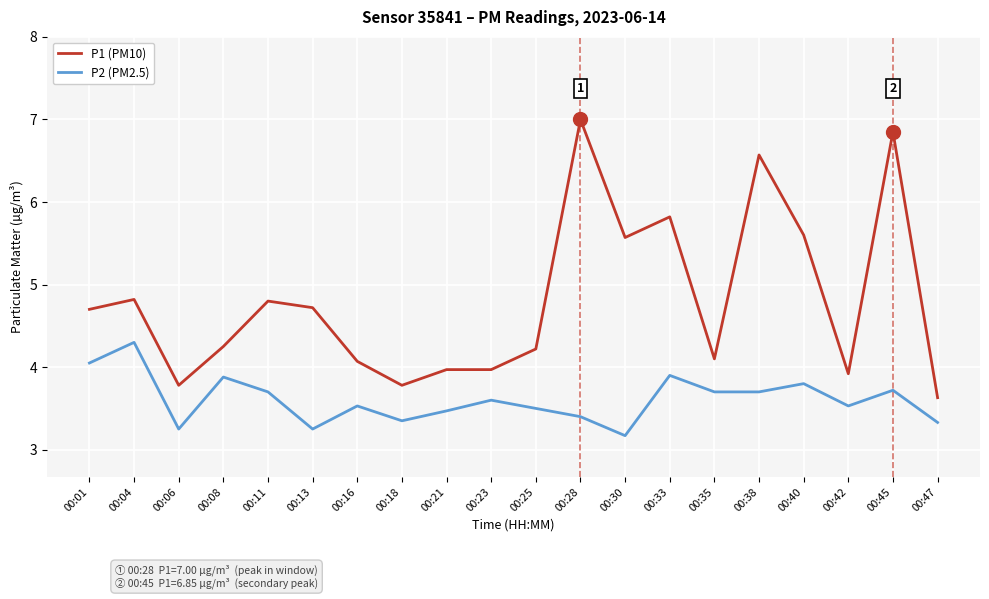

At which category is the sum across all series the highest?

00:45